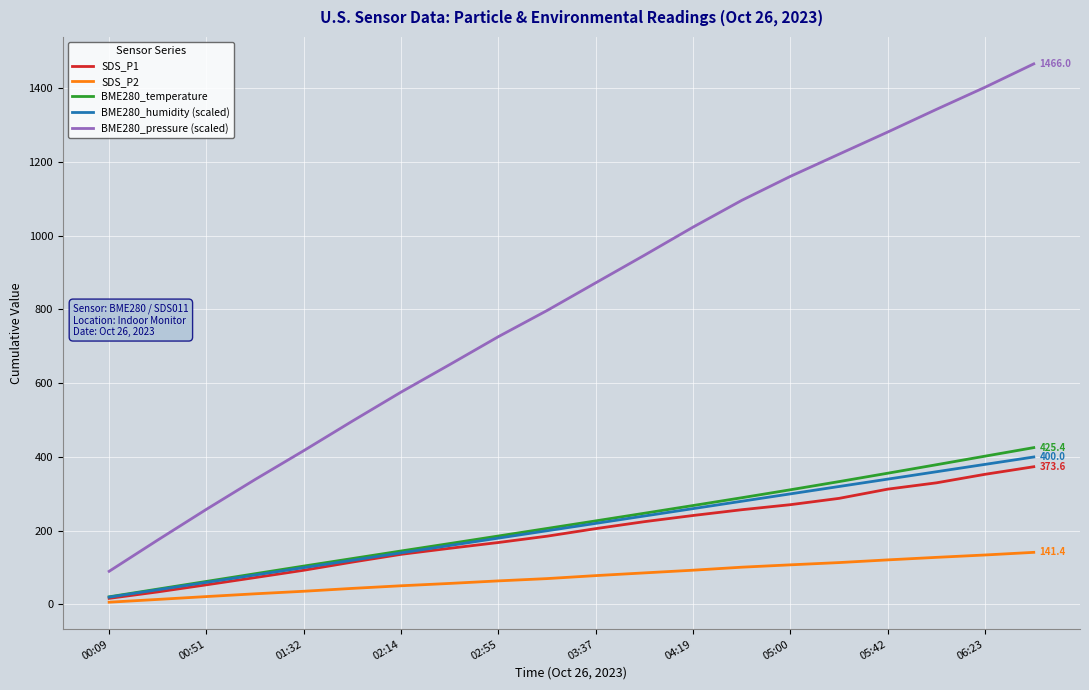

What is the difference between the maximum and minimum values in the BME280_humidity (scaled) series?

380.0